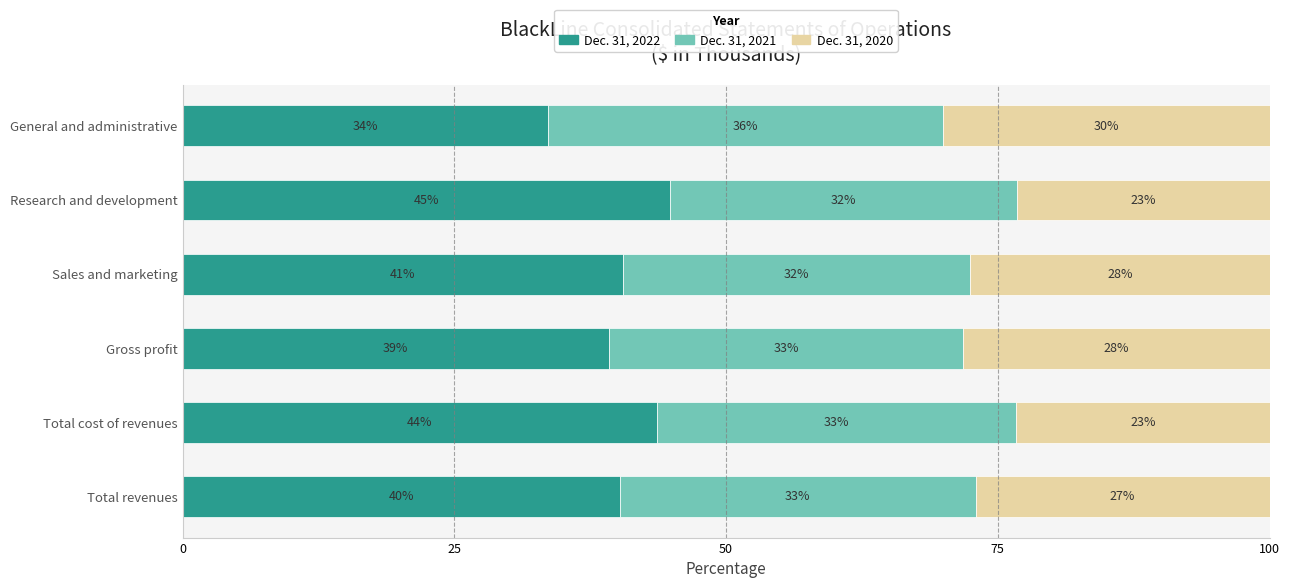

List the labels in order of Dec. 31, 2022 value, largest first.

Research and development, Total cost of revenues, Sales and marketing, Total revenues, Gross profit, General and administrative